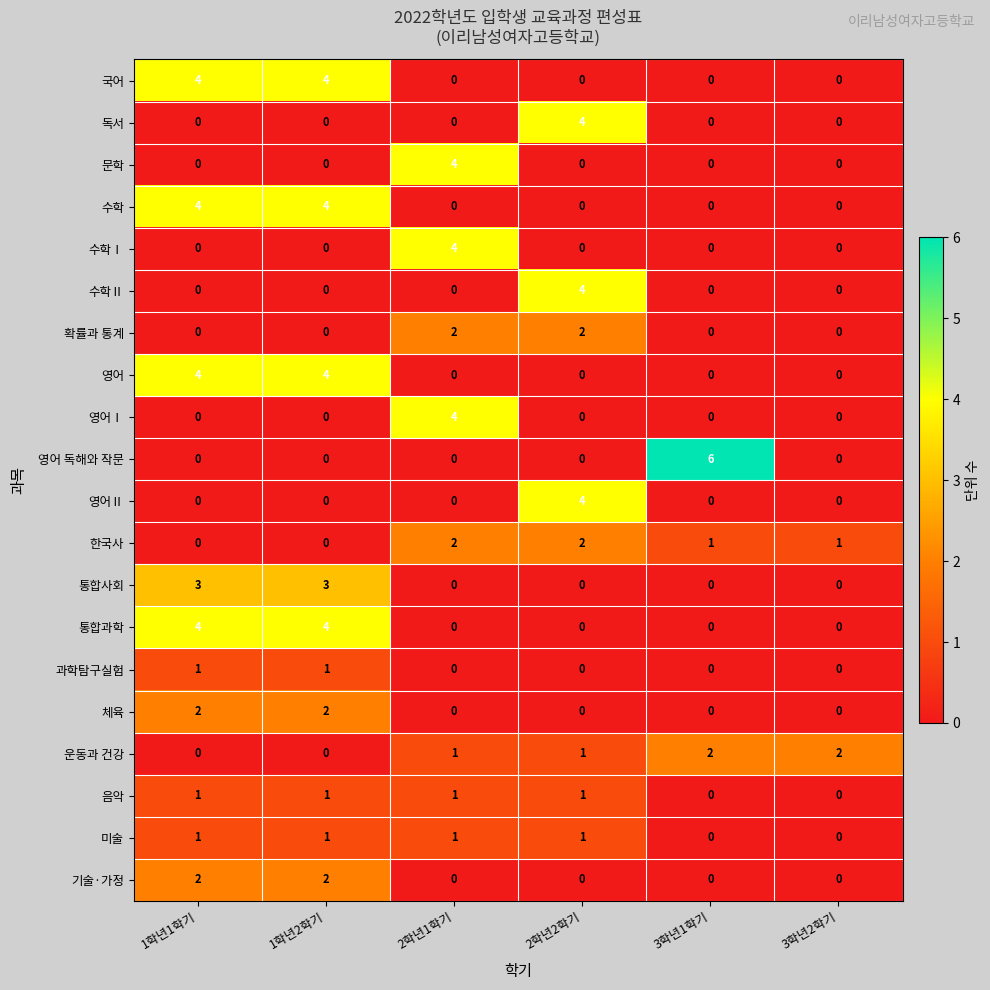

What is the difference between the maximum and minimum values in the 통합사회 series?

3